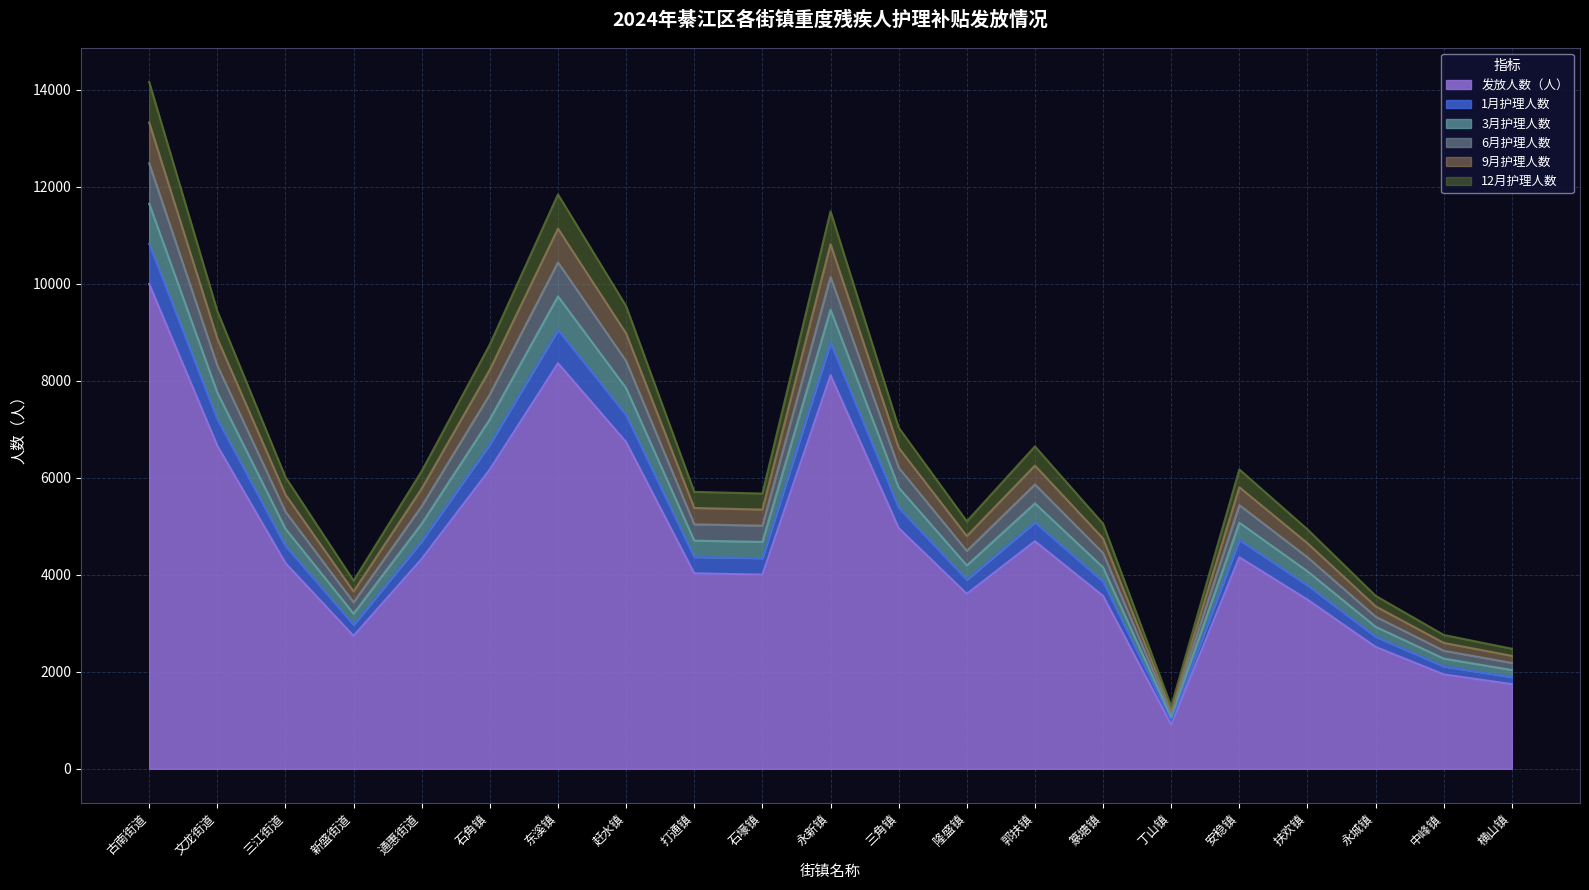

At which category is the sum across all series the highest?

古南街道